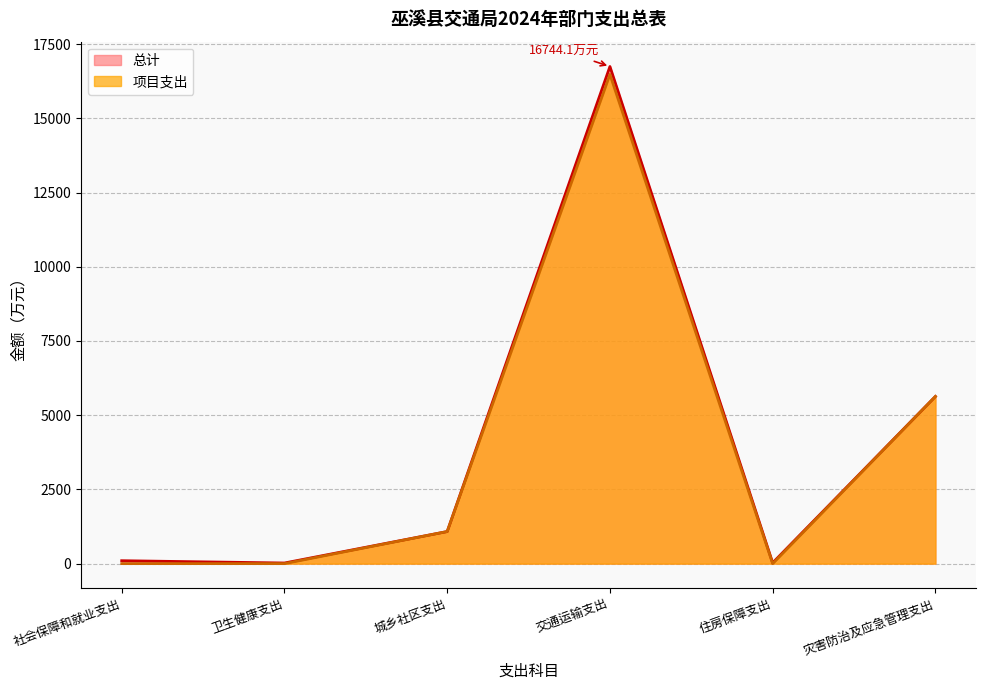

How many positive values does the 项目支出 series have?

3